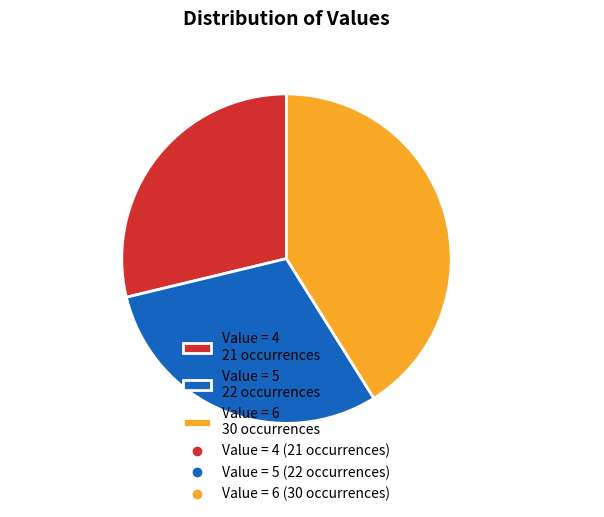

Is it true that Value = 4 21 occurrences is 29% of the pie?

True